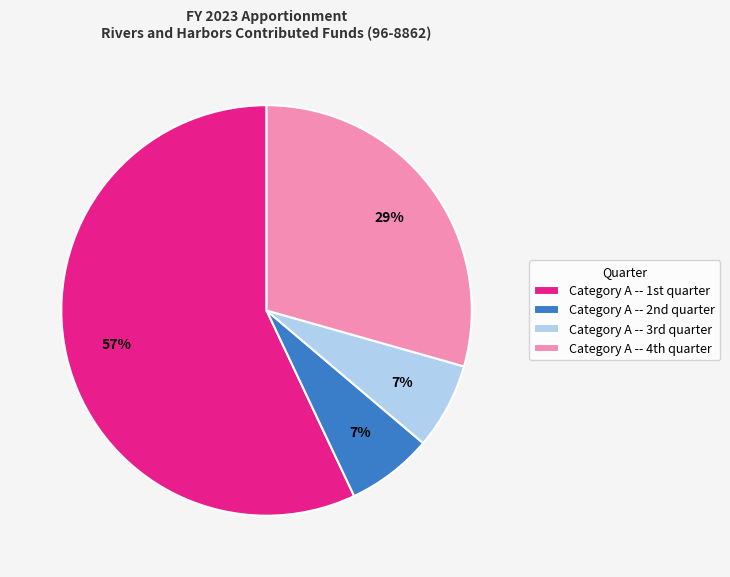

To the nearest percent, what is the difference between the largest and smallest slice percentages?

50%